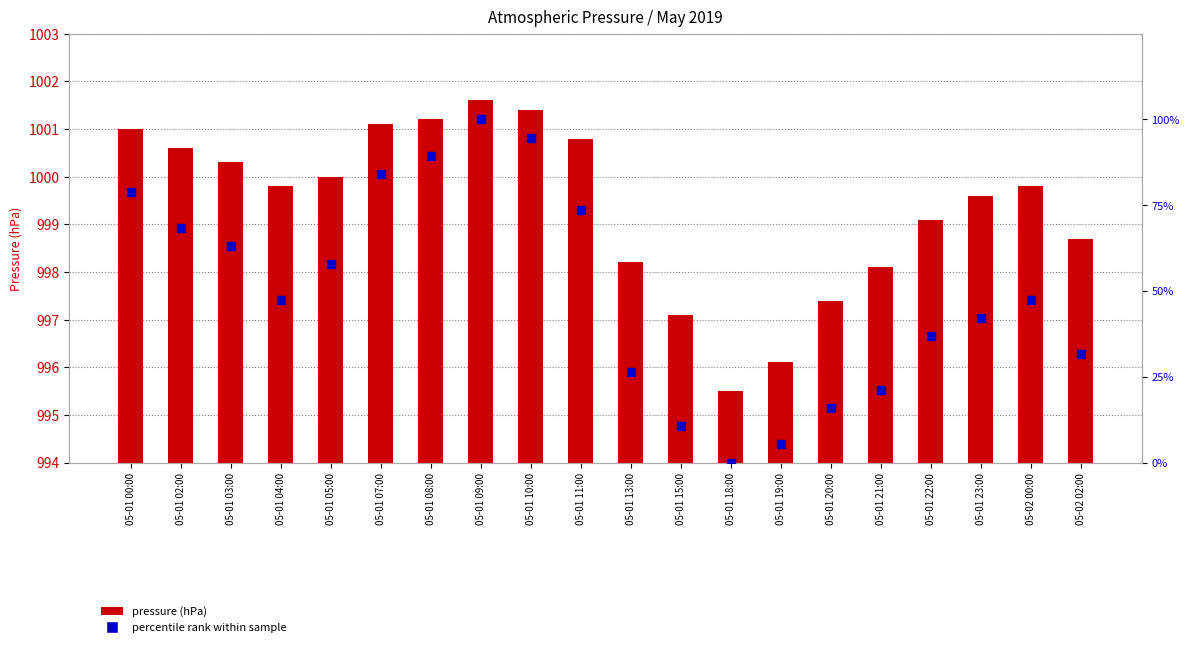

Which series reaches the maximum Y coordinate?

pressure (hPa)